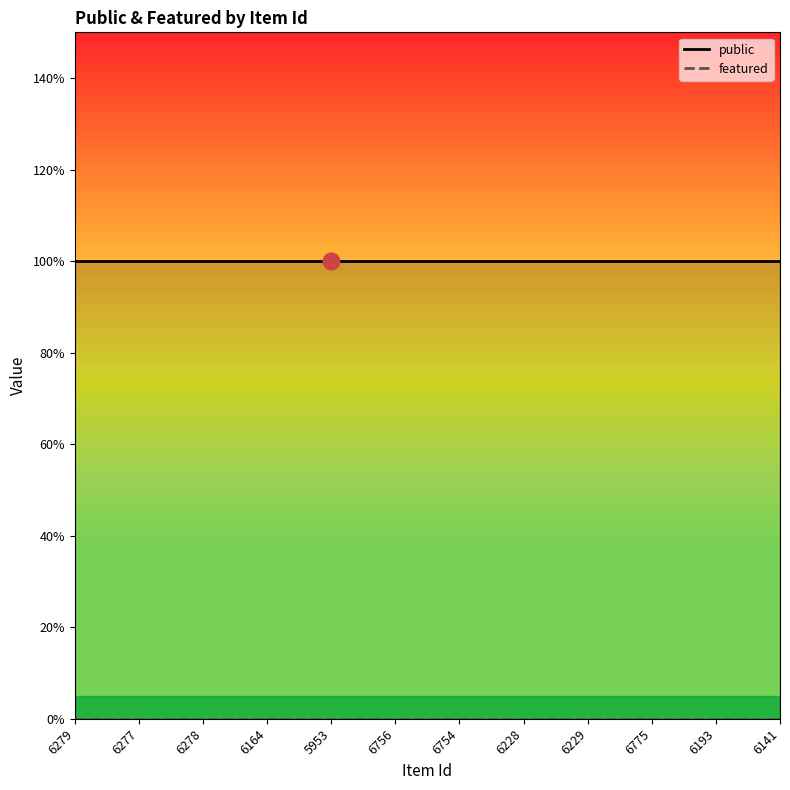

Reading left to right, what are all the values shown in this chart?

public: 6279=1	6277=1	6278=1	6164=1	5953=1	6756=1	6754=1	6228=1	6229=1	6775=1	6193=1	6141=1
featured: 6279=0	6277=0	6278=0	6164=0	5953=0	6756=0	6754=0	6228=0	6229=0	6775=0	6193=0	6141=0